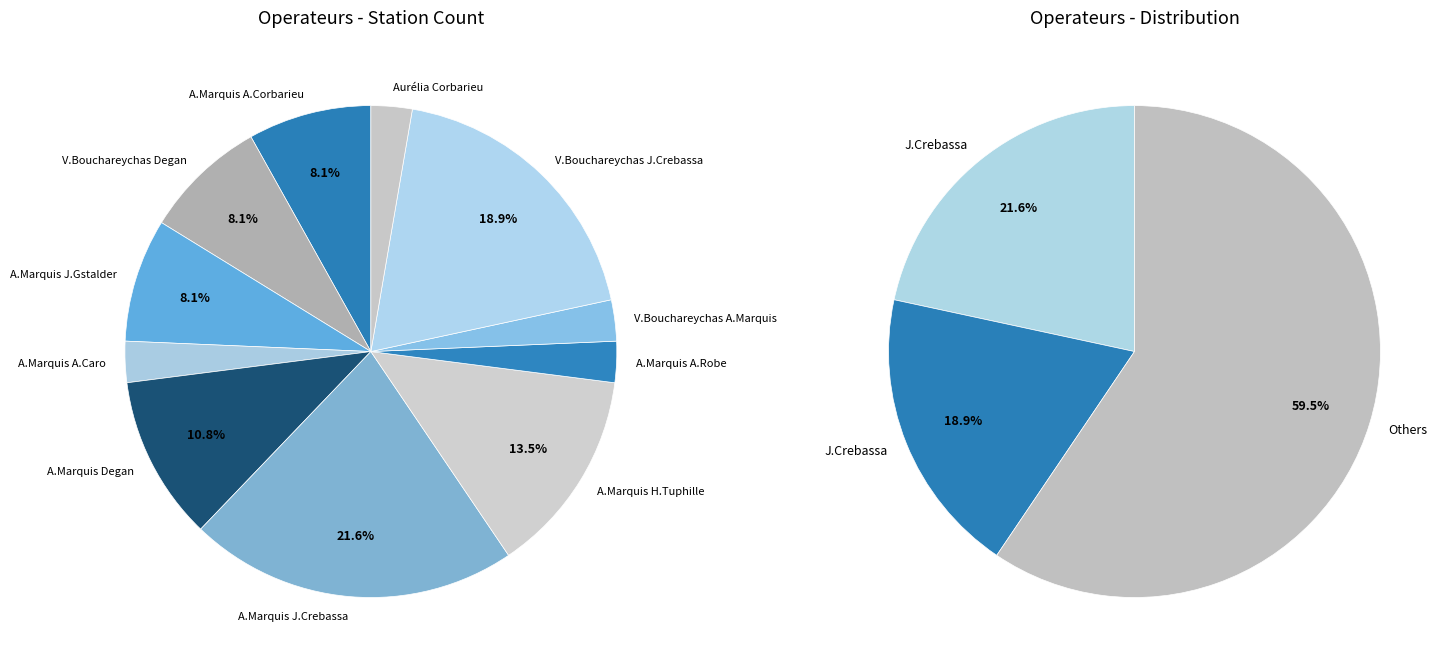

What percentage is the Aurélia Marquis Arnaud Corbarieu slice, to the nearest percent?

3%